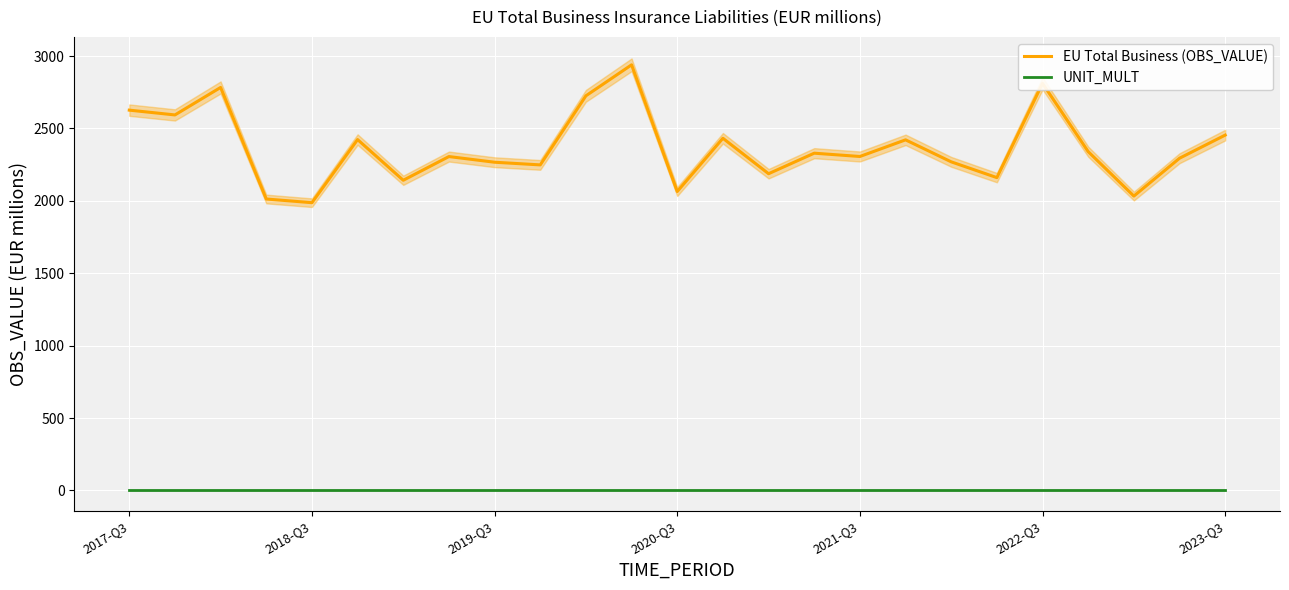

True or false: EU Total Business (OBS_VALUE) and UNIT_MULT intersect in this chart.

False